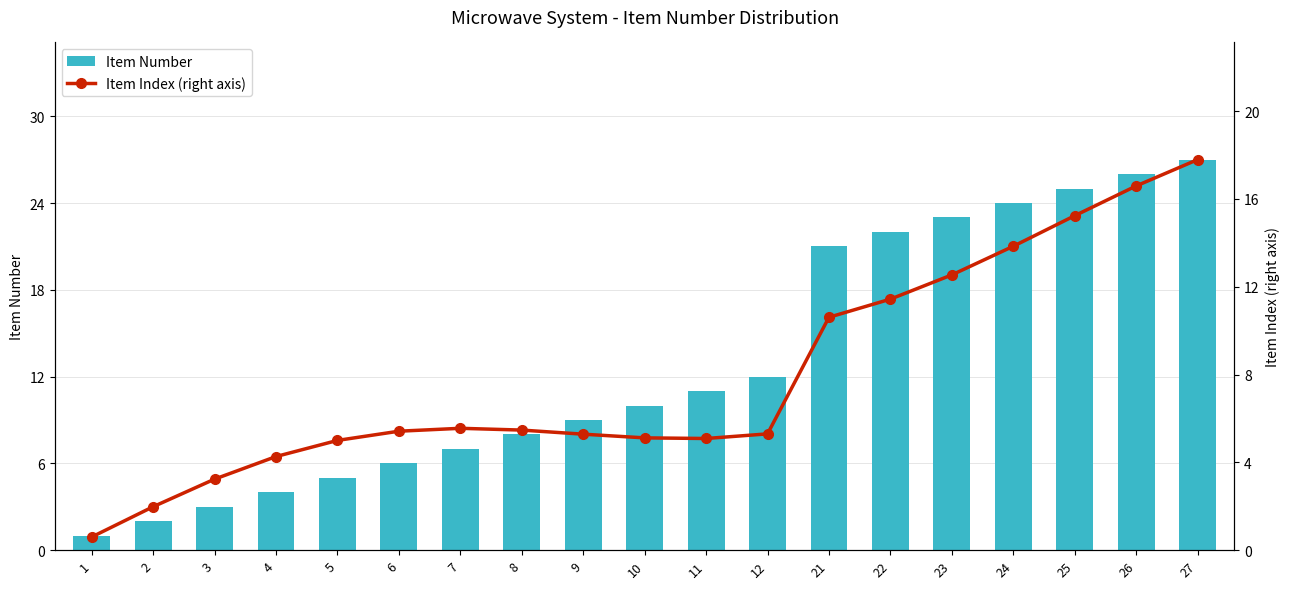

Is the value of Item Index (right axis) at 5 greater than the value of Item Number at 11?

No